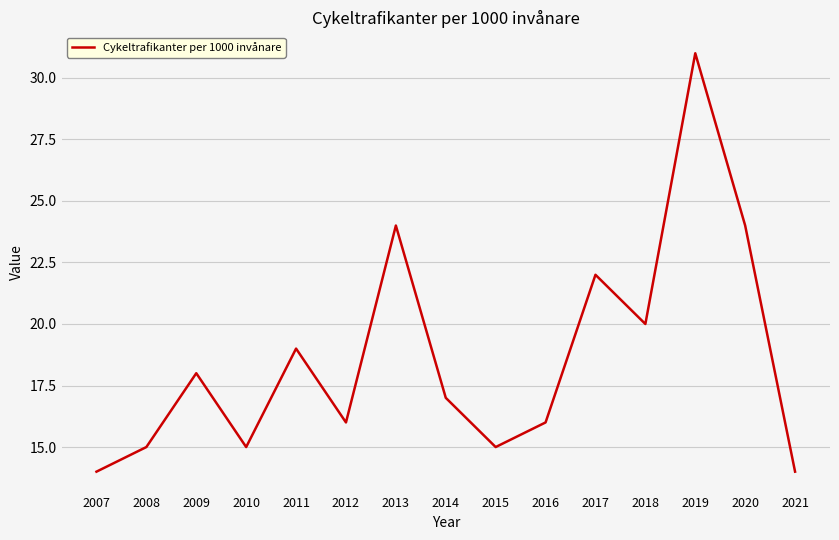

Is it true that the value at 2021 is 25?

False